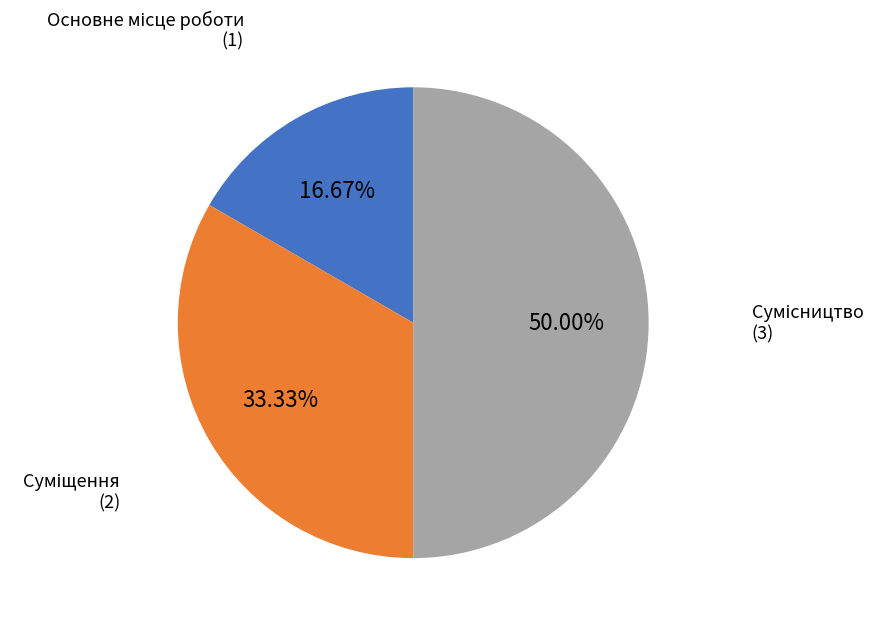

To the nearest percent, what is the difference between the largest and smallest slice percentages?

33%